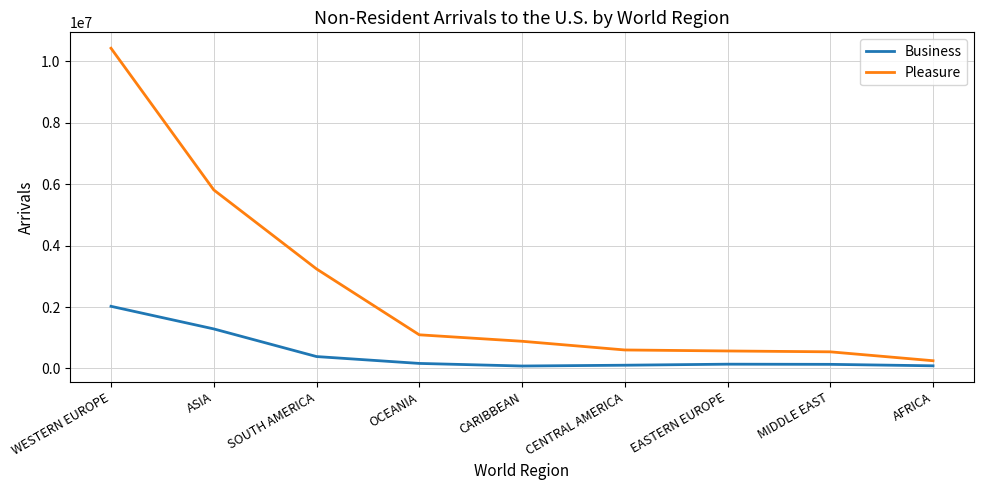

Is the value of Business at CENTRAL AMERICA greater than the value of Pleasure at AFRICA?

No